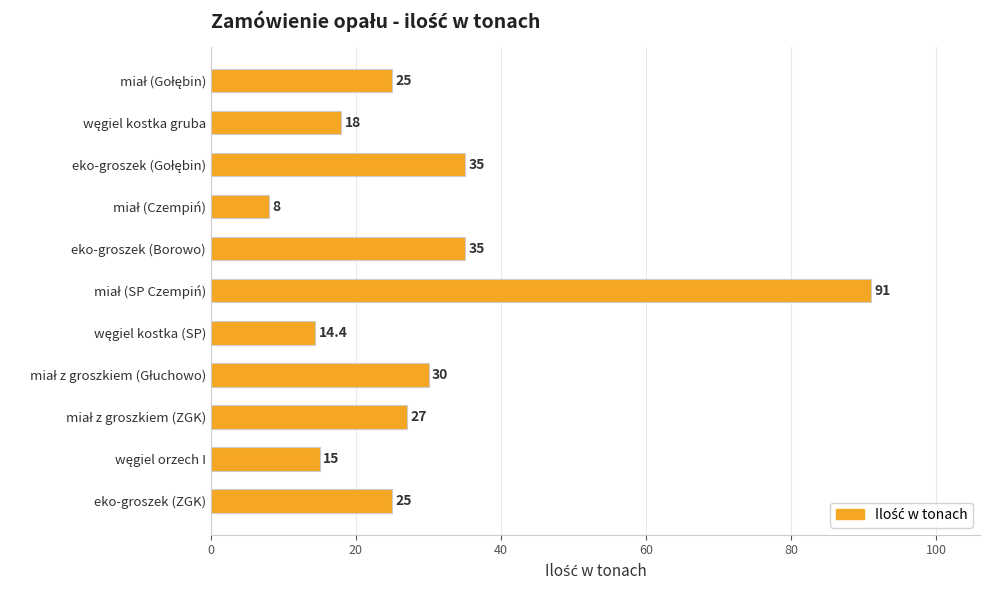

What is the average value?

29.4